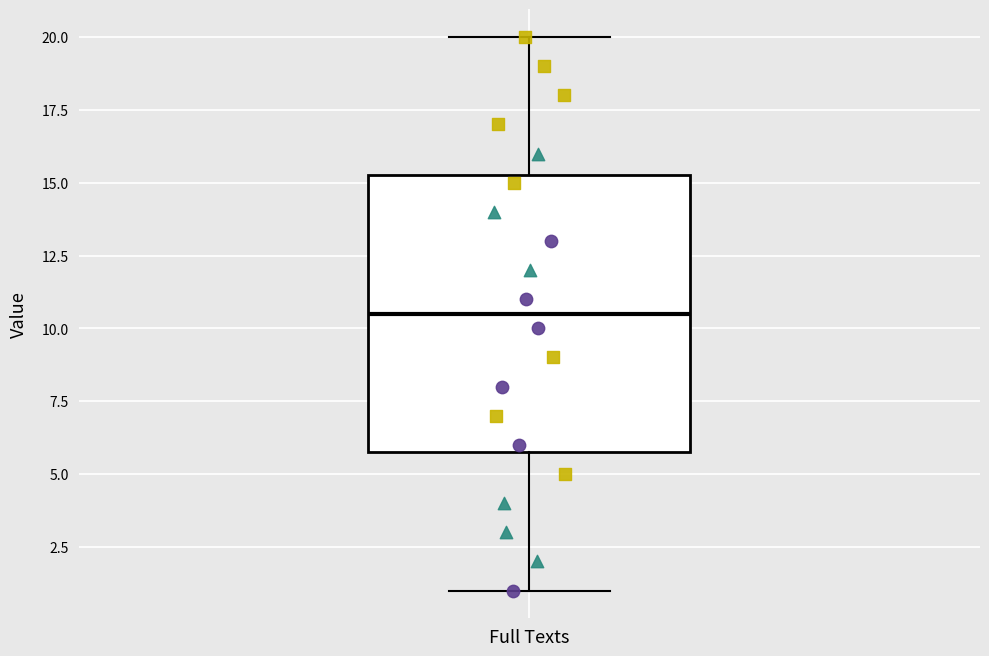

Read this box plot against the y-axis: the position of the median line, the range covered by the box, and the ends of both whiskers. The values are not printed on the chart, so give them approximately, as read against the axis.

median 10.5, box 6.0 to 15.5, whiskers 1.0 to 20.0